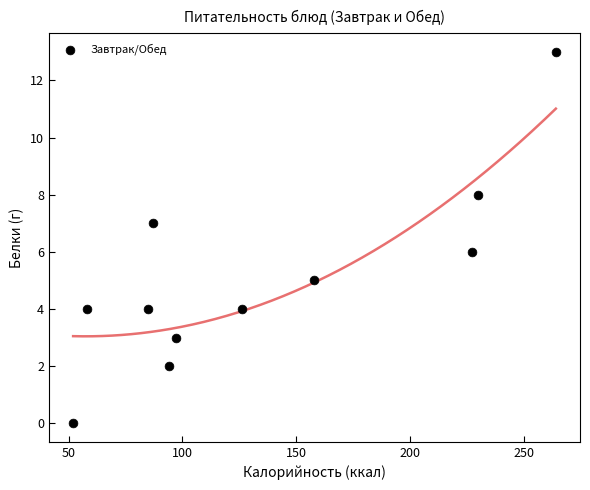

What is the average X value?

134